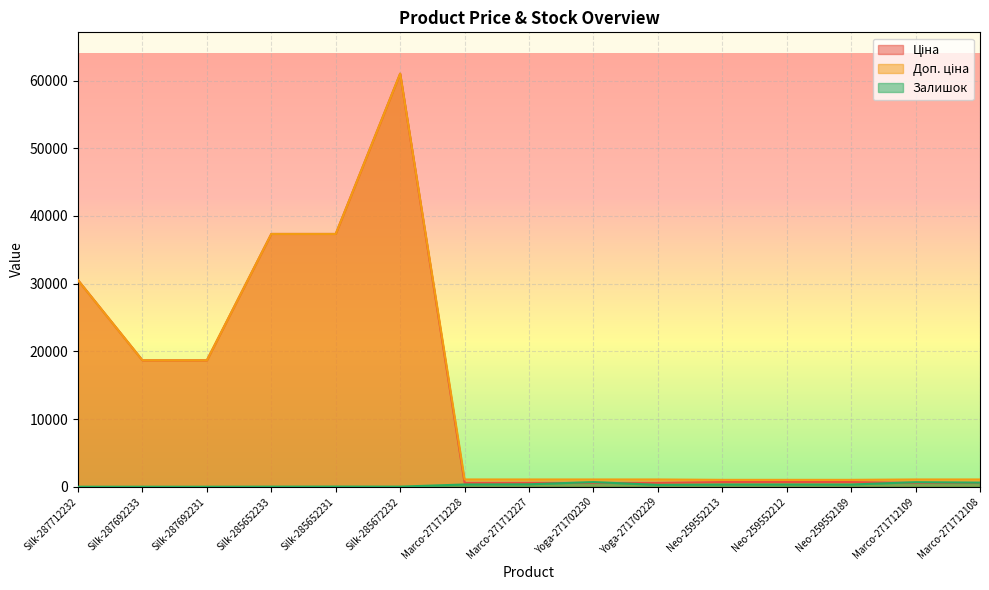

List the series in order of their peak value, lowest first.

Залишок, Ціна, Доп. ціна